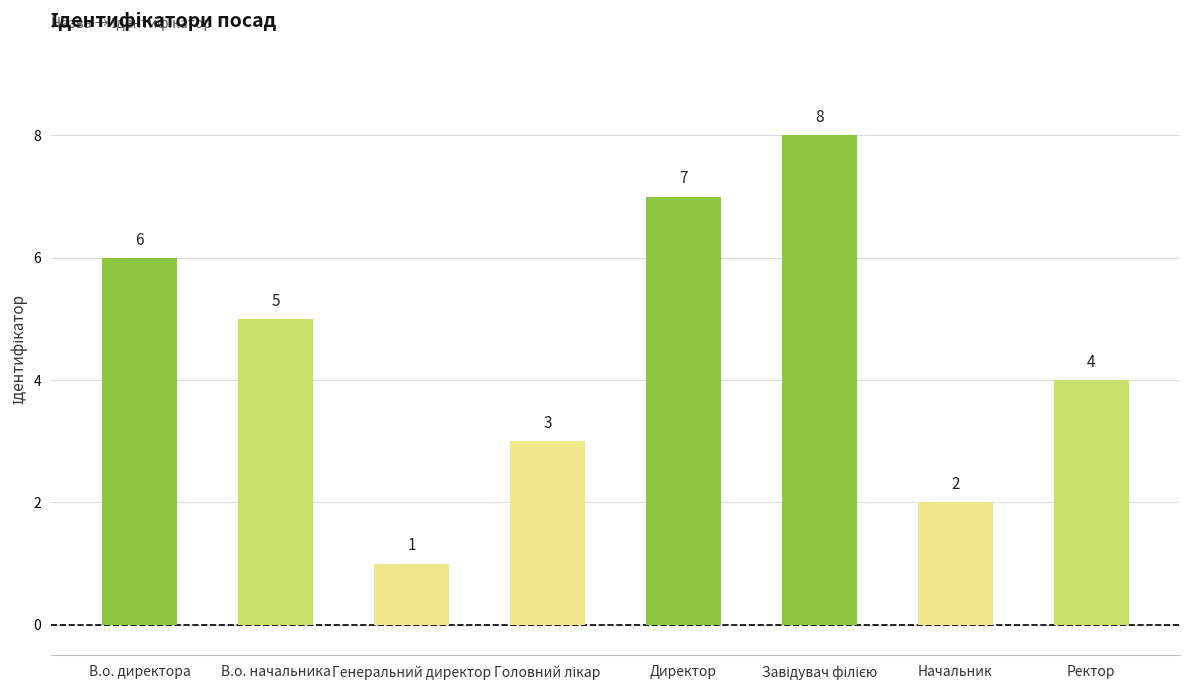

At which label does the data first exceed 5?

В.о. директора